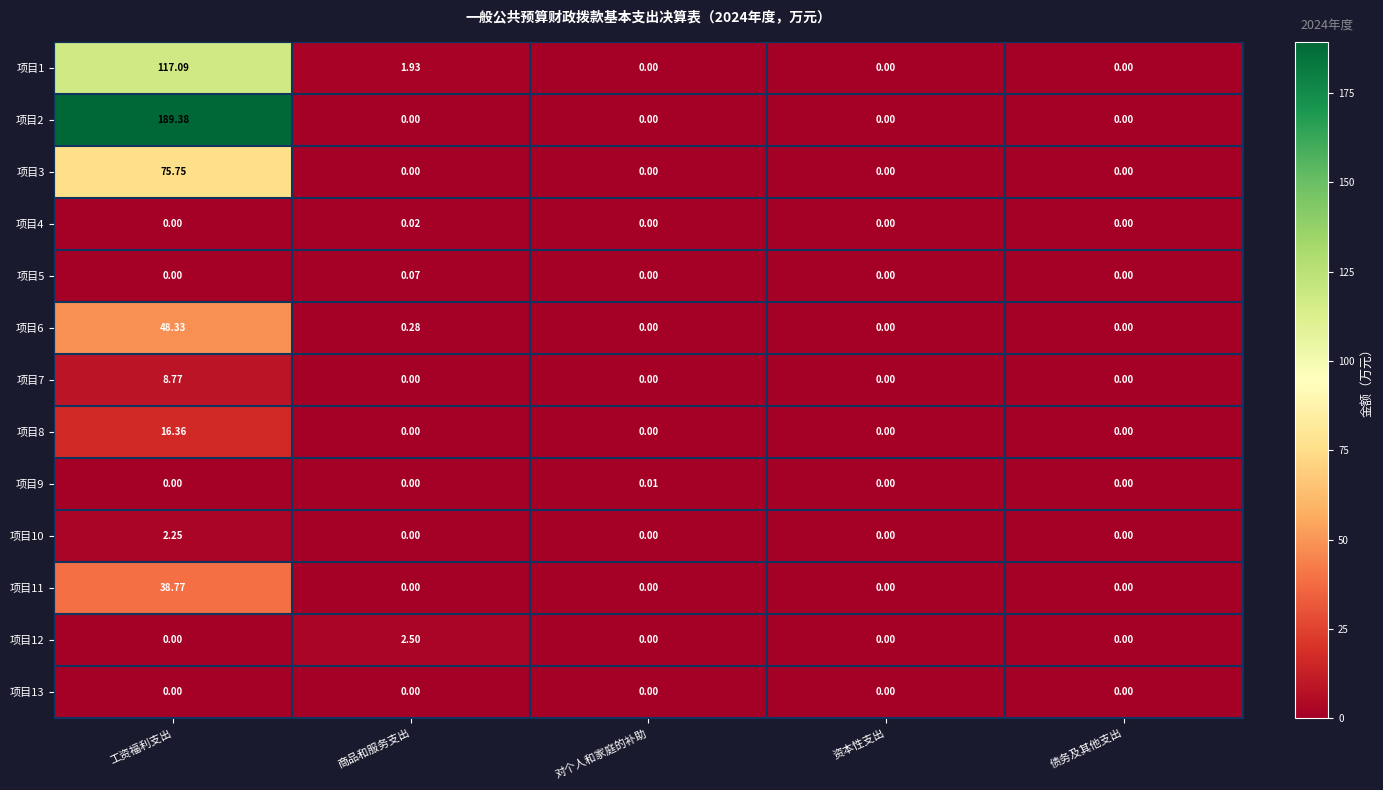

Which series has the widest spread of values?

项目2